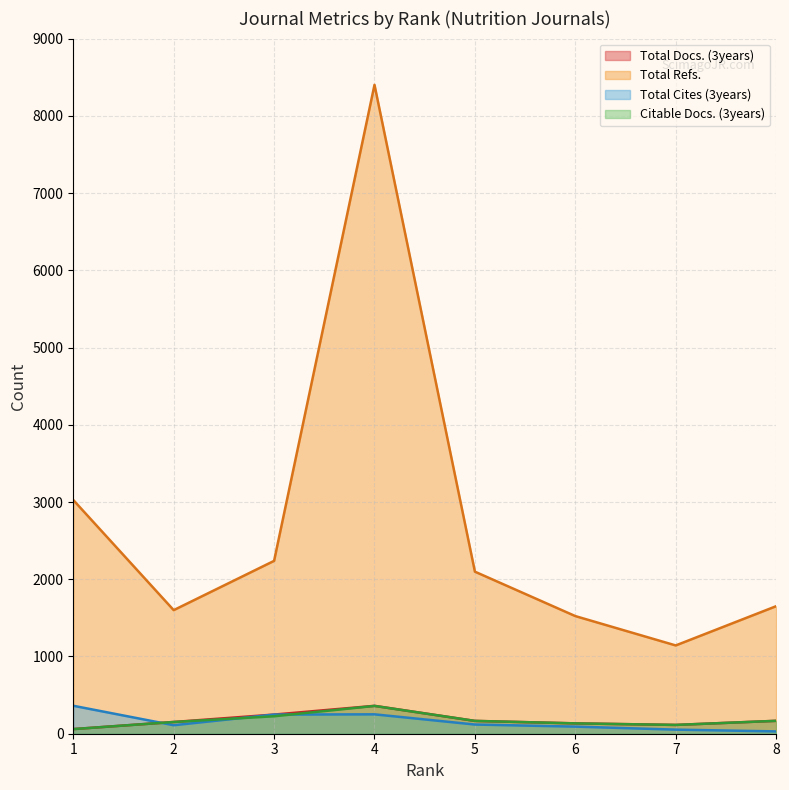

What is the difference between the second highest and second lowest values in the Citable Docs. (3years) series?

112